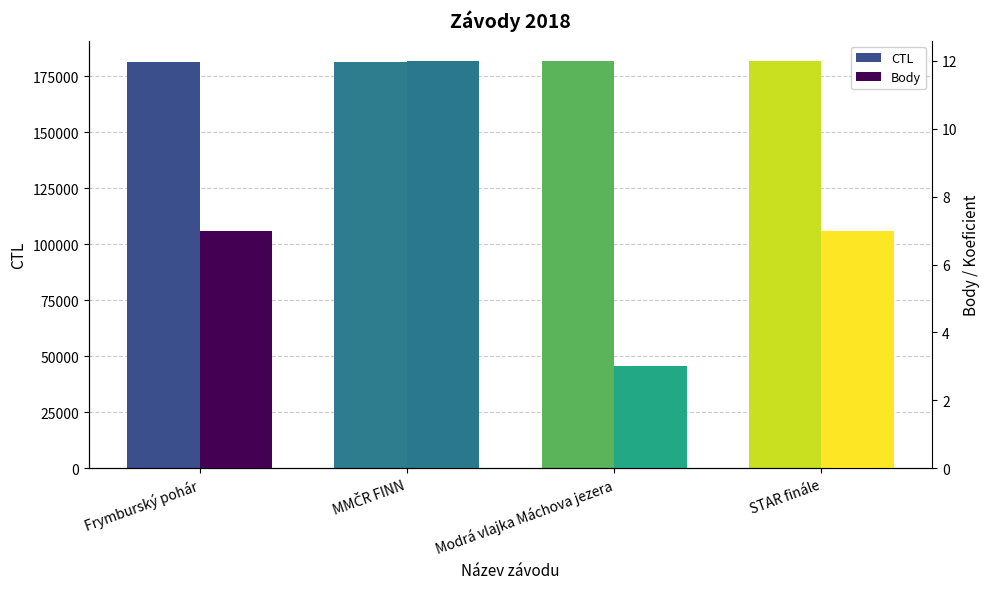

Count the number of categories in the chart.

4